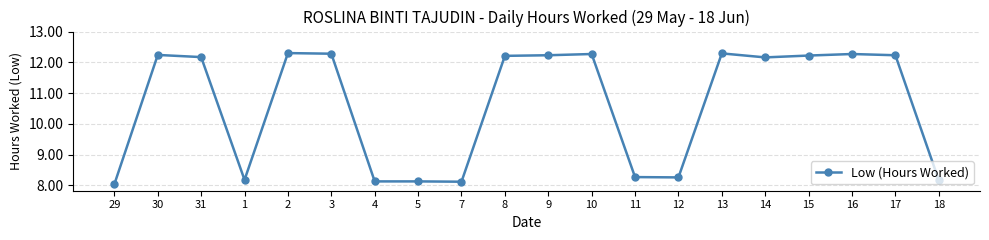

The value at 12 is 14.6. True or false?

False